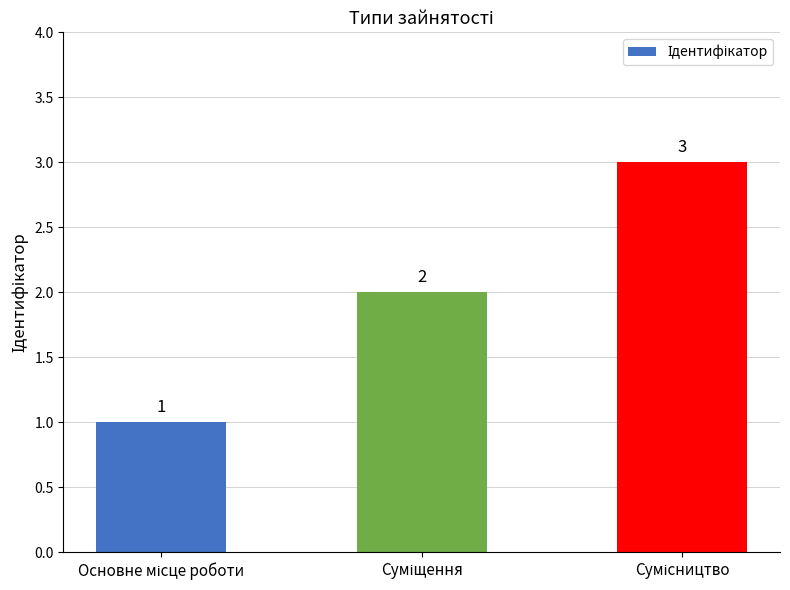

What is the value of the 2nd bar from the left?

2